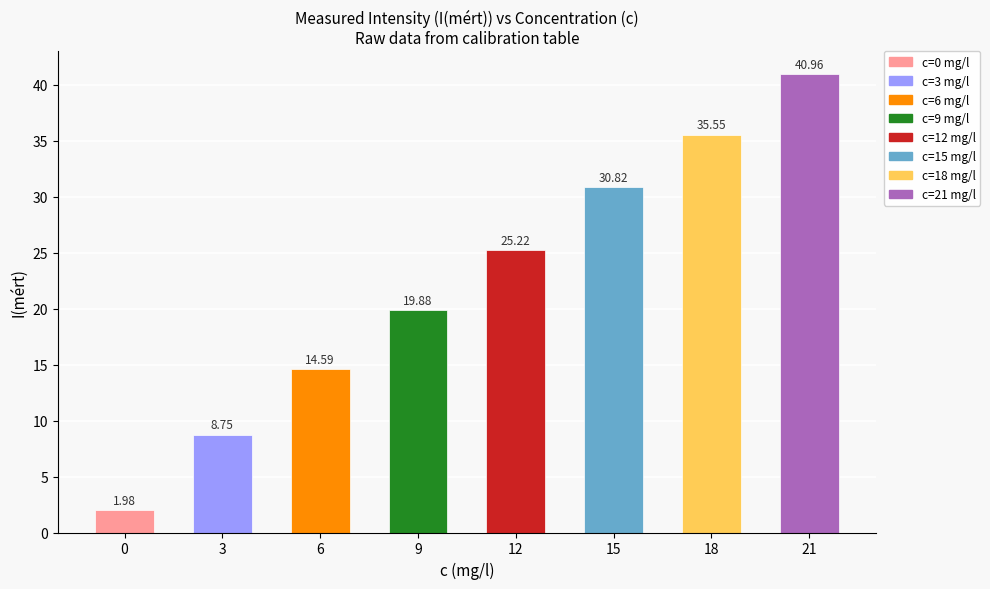

Rank the categories by value from lowest to highest.

0, 3, 6, 9, 12, 15, 18, 21